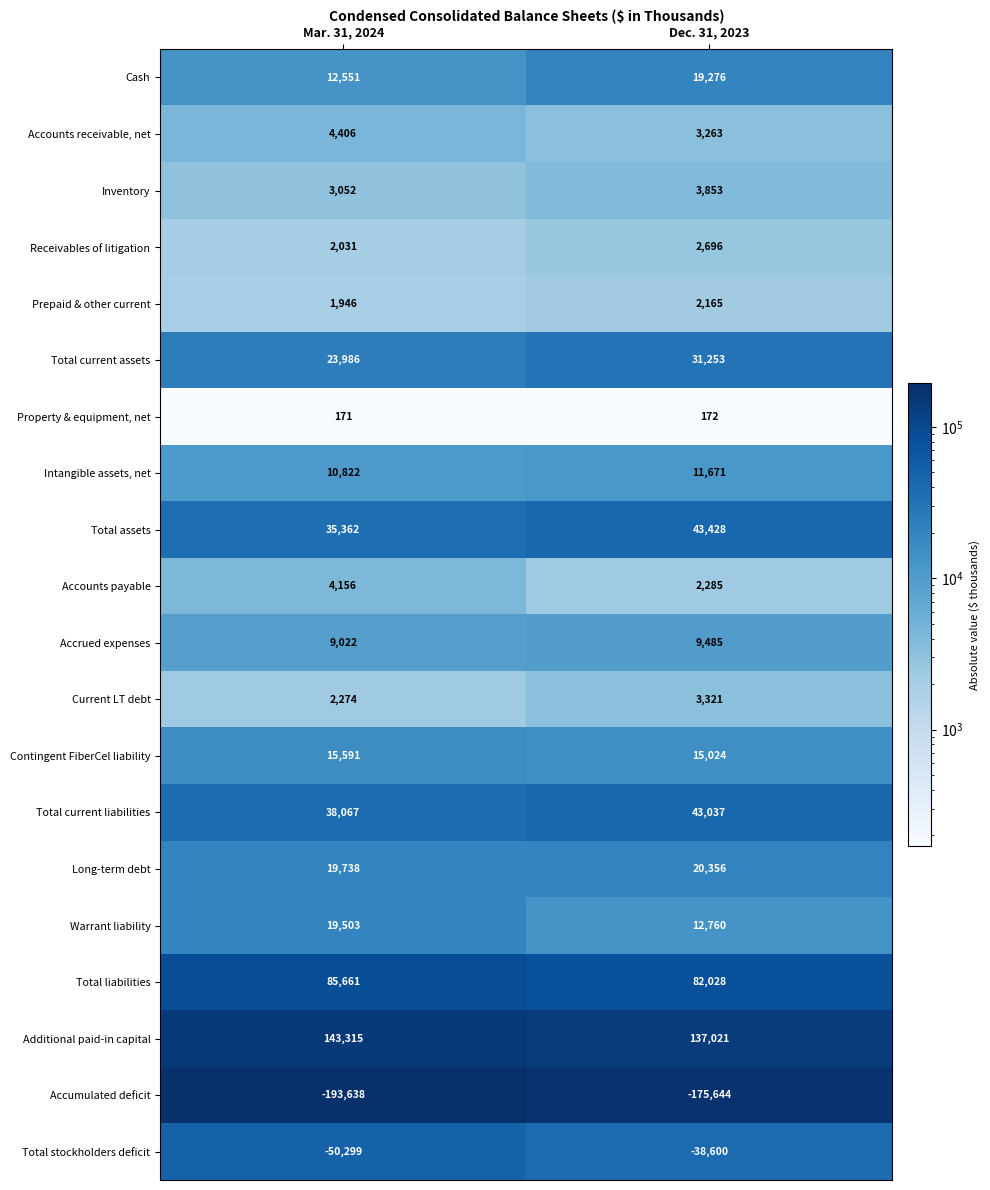

What is the sum of all Accumulated deficit values?

-369282